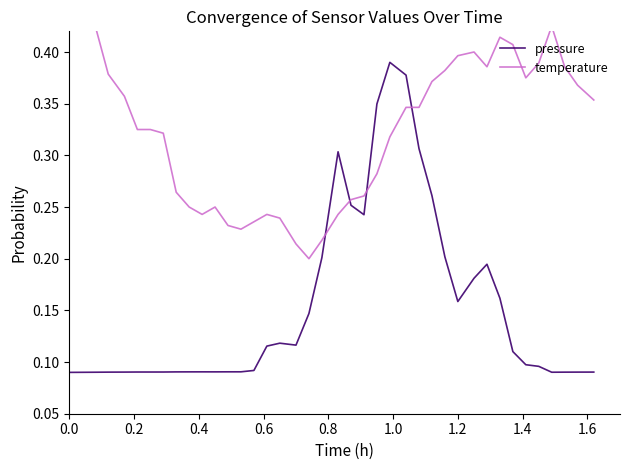

Reading right to left, list all the values displayed in this chart.

pressure: 0.1	0.1	0.1	0.1	0.1	0.1	0.1	0.2	0.2	0.2	0.2	0.2	0.3	0.3	0.4	0.4	0.3	0.2	0.3	0.3	0.2	0.1	0.1	0.1	0.1	0.1	0.1	0.1	0.1	0.1	0.1	0.1	0.1	0.1	0.1	0.1	0.1	0.1	0.1	0.1
temperature: 0.4	0.4	0.4	0.4	0.4	0.4	0.4	0.4	0.4	0.4	0.4	0.4	0.4	0.3	0.3	0.3	0.3	0.3	0.3	0.2	0.2	0.2	0.2	0.2	0.2	0.2	0.2	0.2	0.2	0.2	0.2	0.3	0.3	0.3	0.3	0.4	0.4	0.4	0.5	0.5